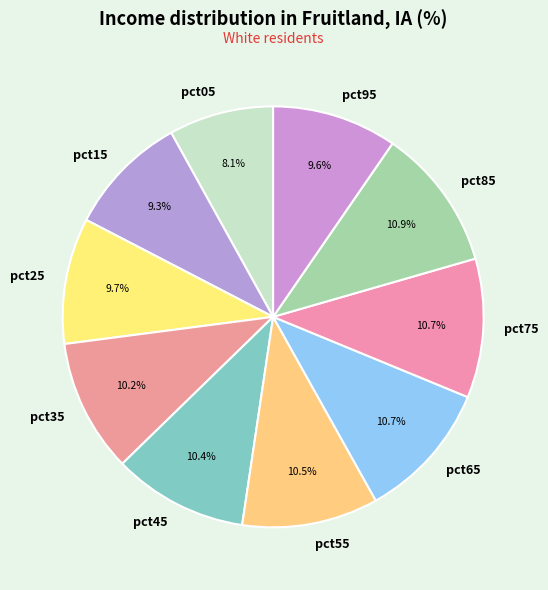

Is it true that pct65 is 25% of the pie?

False